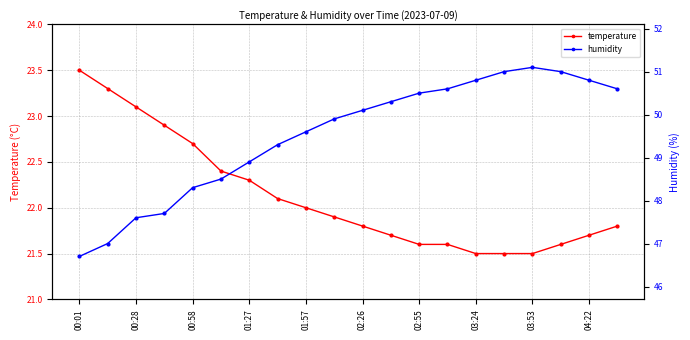

What is the maximum value for temperature?

23.5